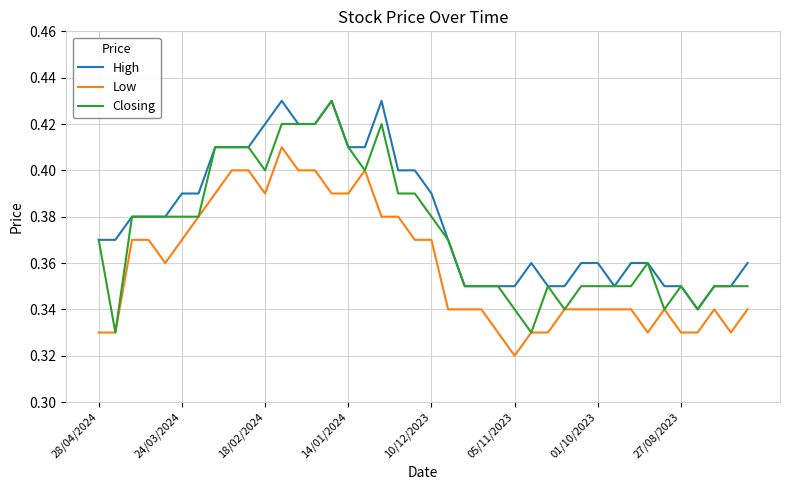

List the series in order of their overall mean, lowest first.

Low, Closing, High